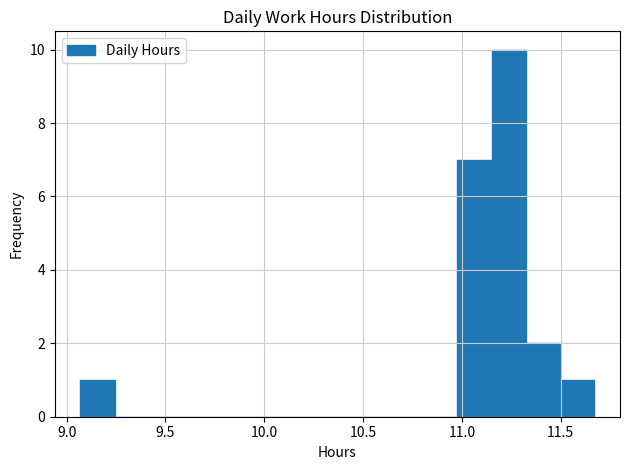

Read against the x-axis, roughly where is the centre of the tallest bar?

11.25